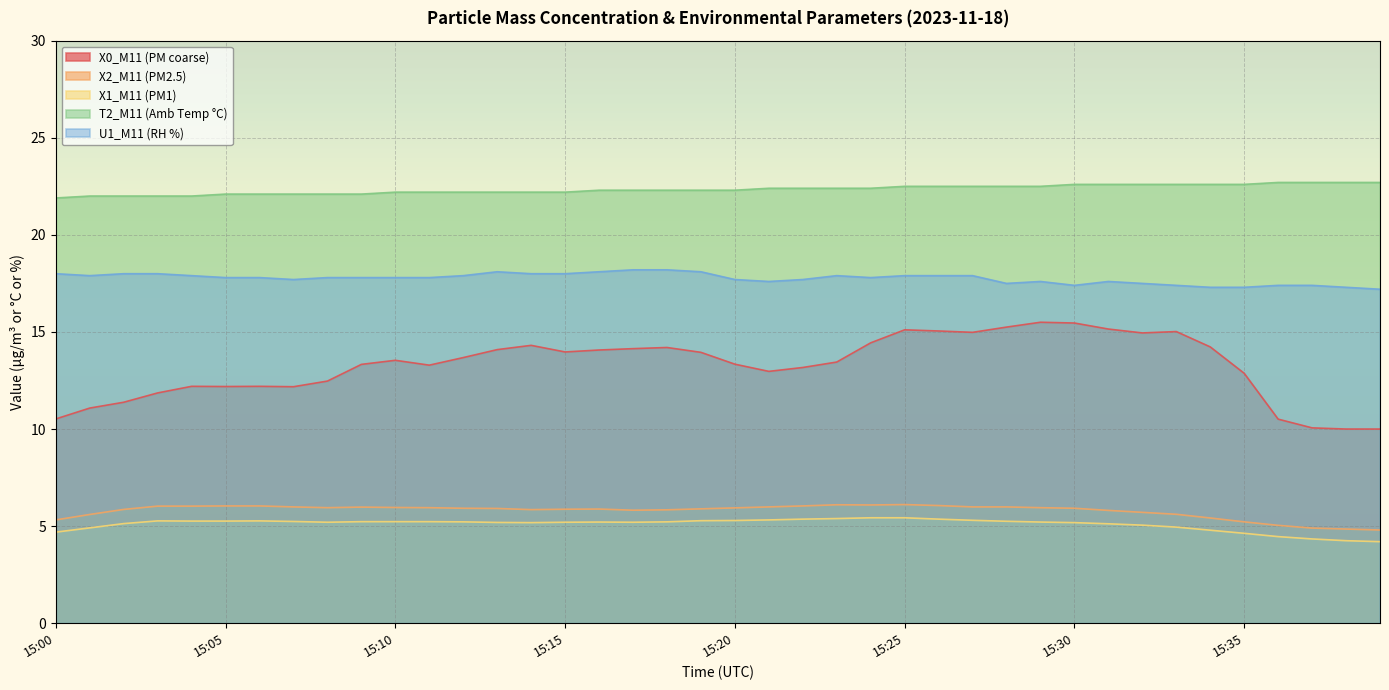

List the series in order of their peak value, lowest first.

X1_M11 (PM1), X2_M11 (PM2.5), X0_M11 (PM coarse), U1_M11 (RH %), T2_M11 (Amb Temp °C)